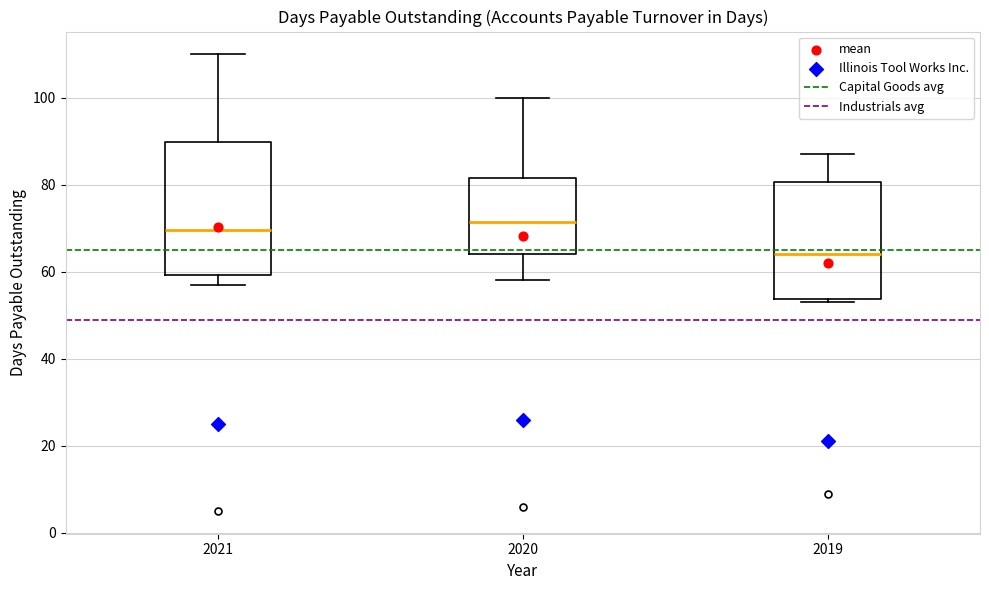

Which box is the tallest, from its lower edge to its upper edge?

2021